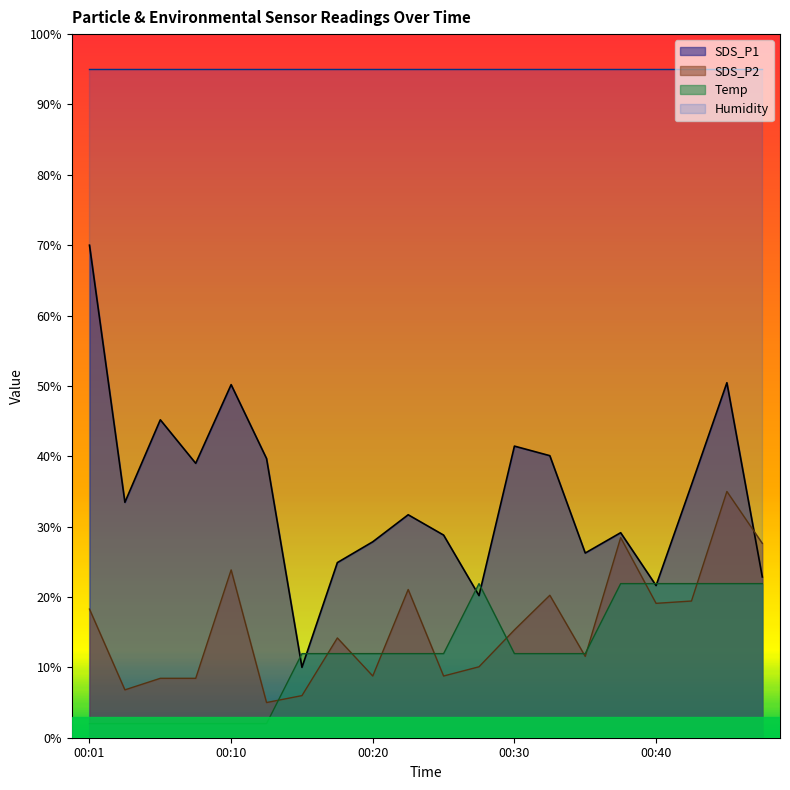

Rank the series by their maximum value, from highest to lowest.

Humidity, SDS_P1, SDS_P2, Temp